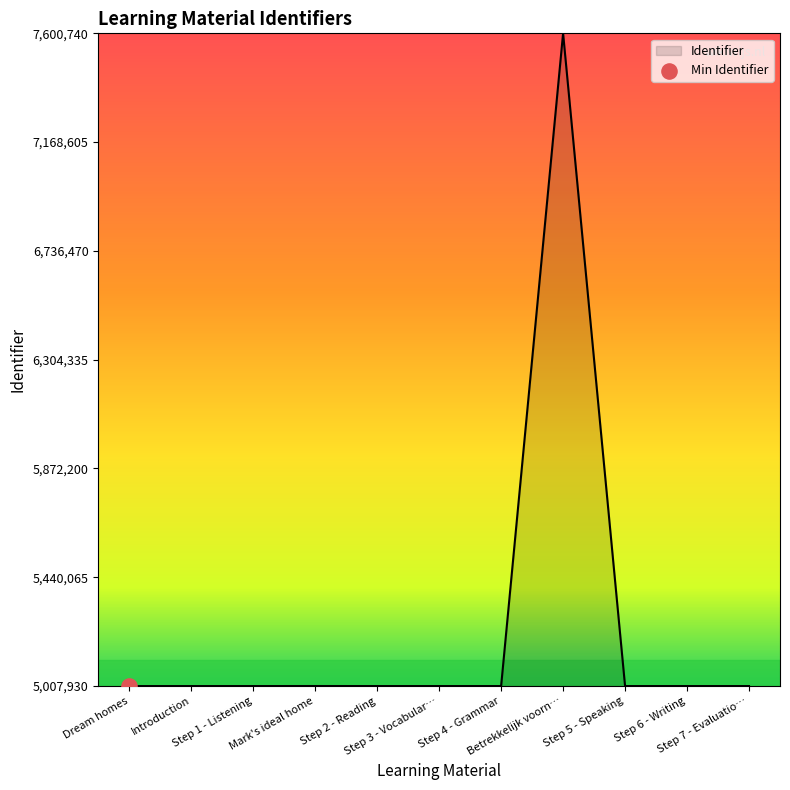

What is the difference between the maximum and minimum values?

2592792